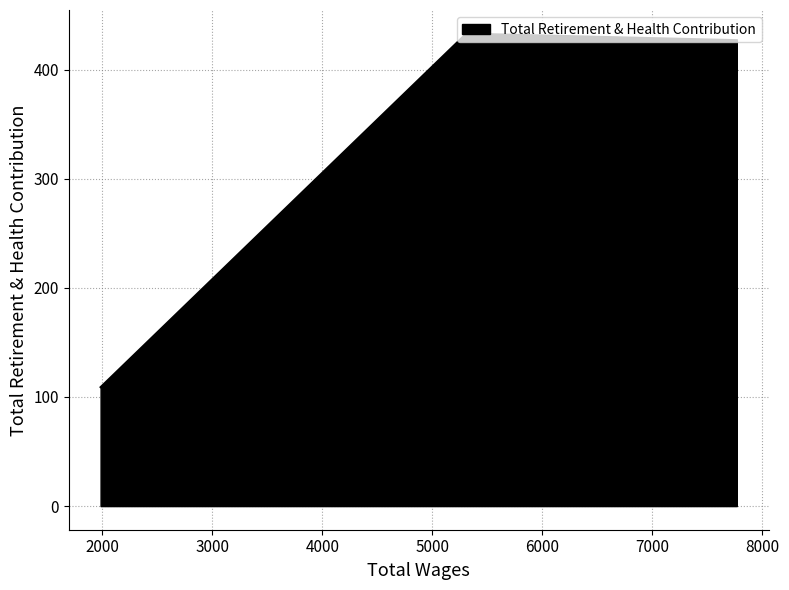

At which label is the value closest to 271?

7769.0